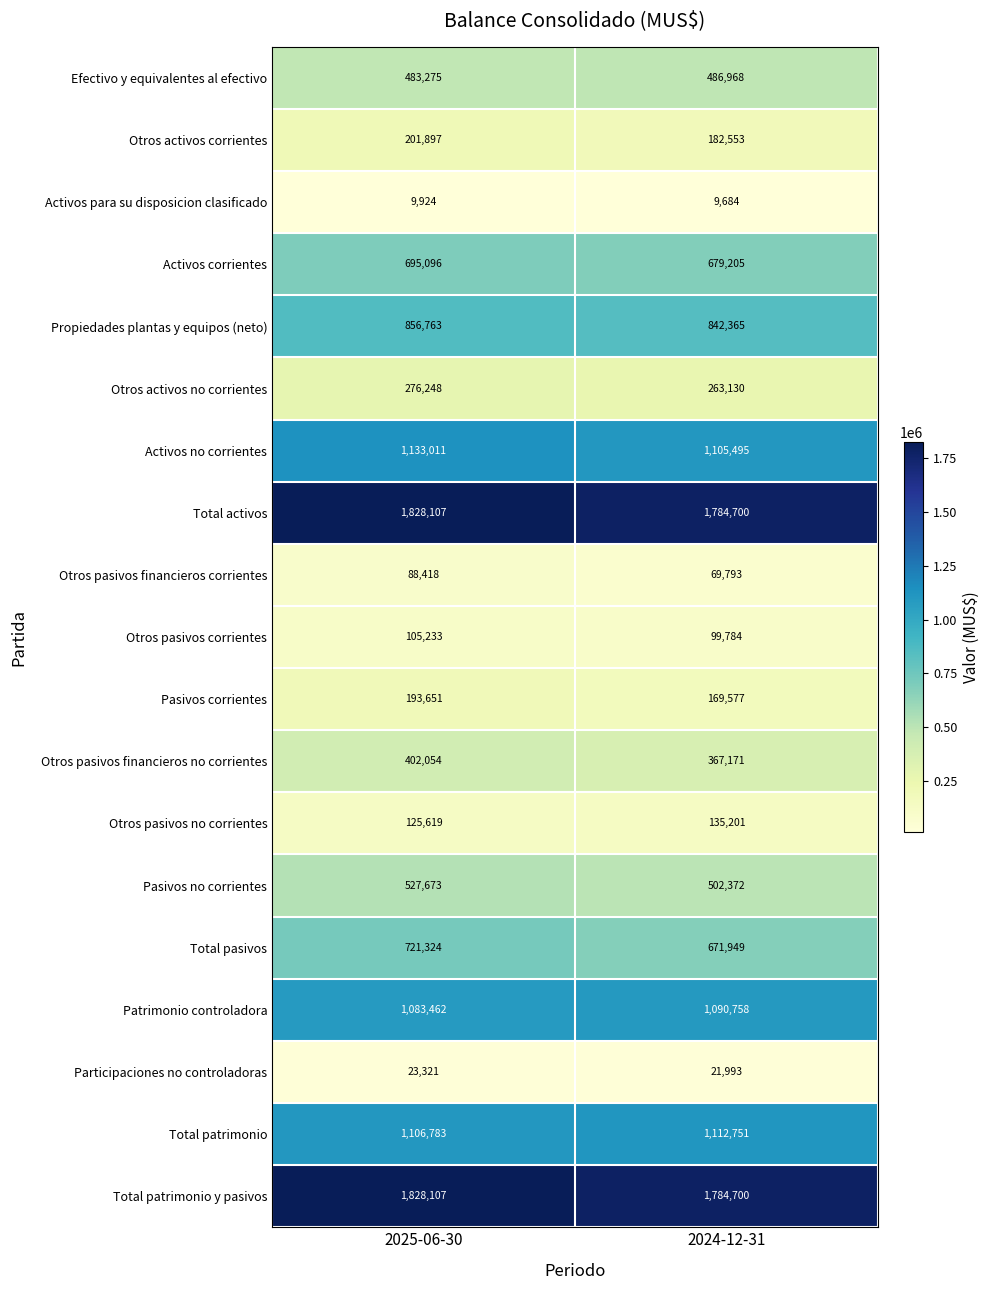

At which label is Patrimonio controladora closest to 1087110?

2025-06-30